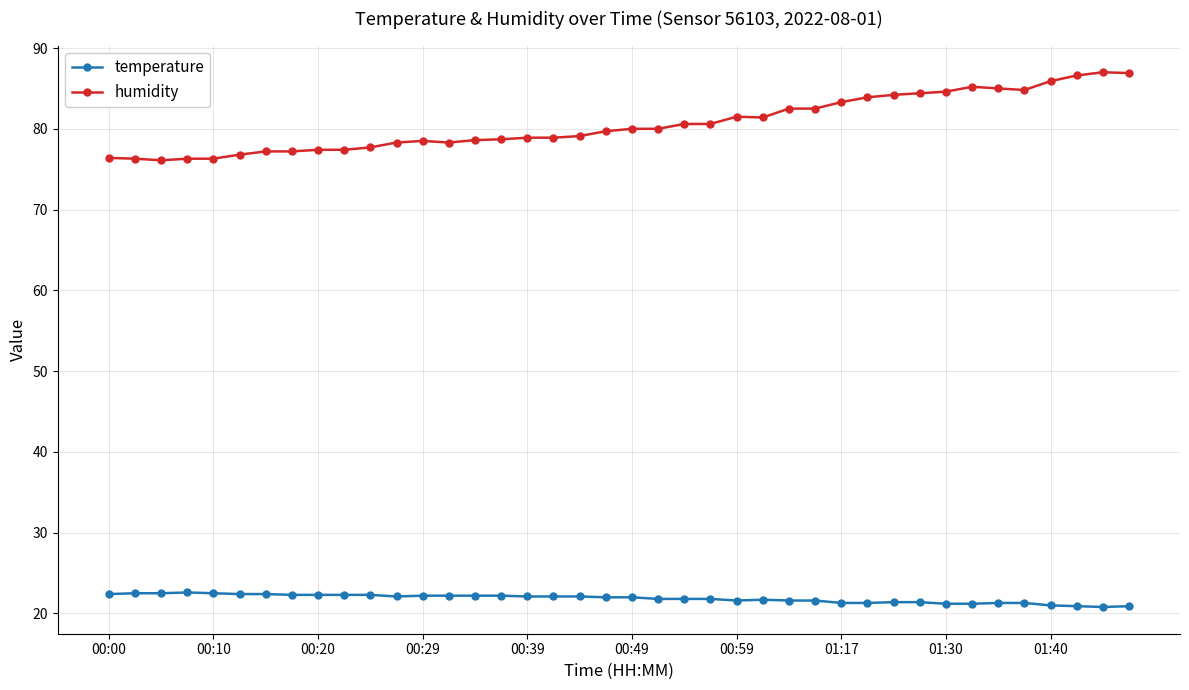

True or false: humidity and temperature cross at least once.

False